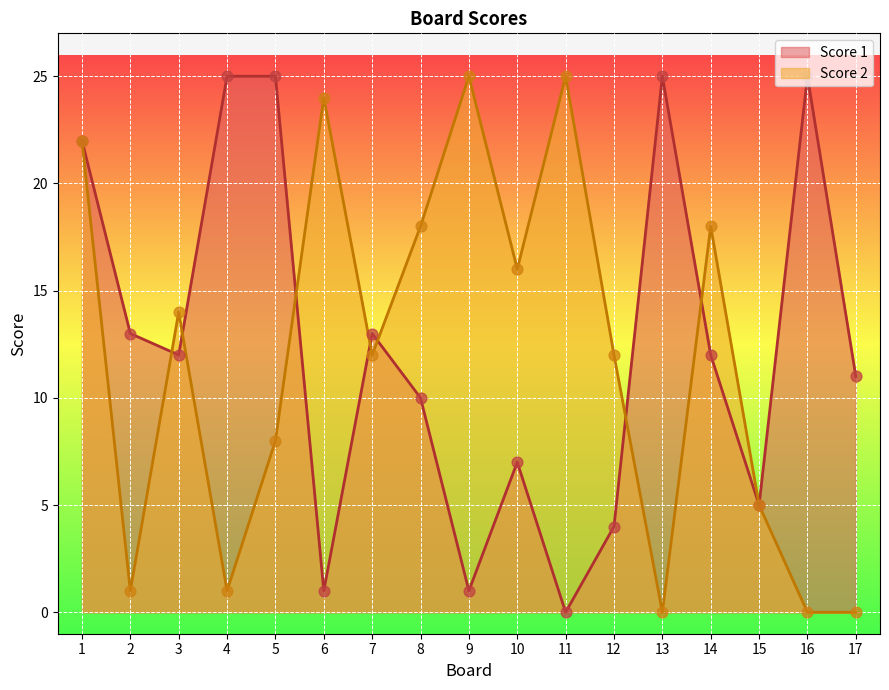

At how many categories does at least one series exceed 14?

11